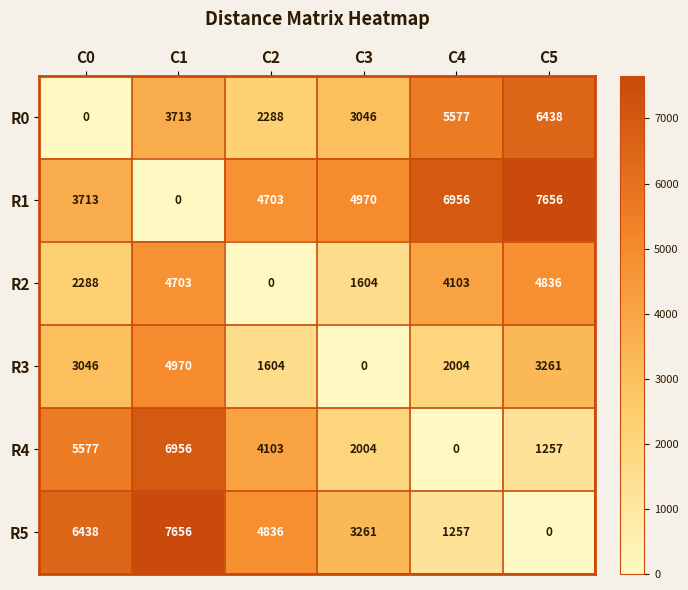

At C0, list the series in order from largest to smallest.

R5, R4, R1, R3, R2, R0